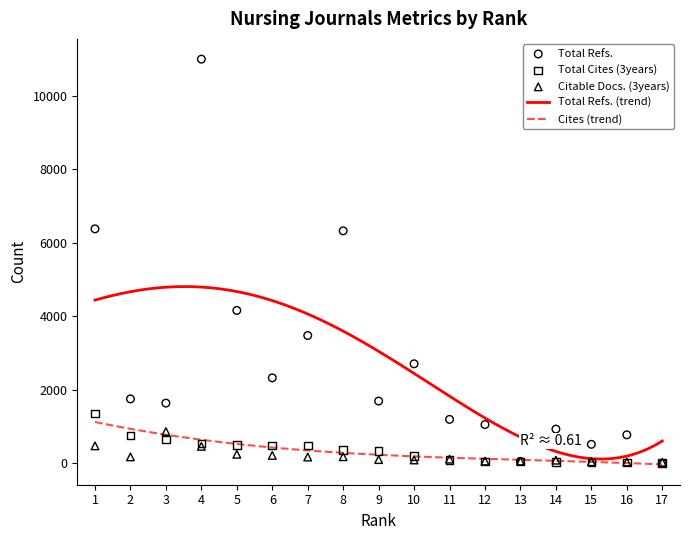

Which series contains the highest Y value?

Total Refs.